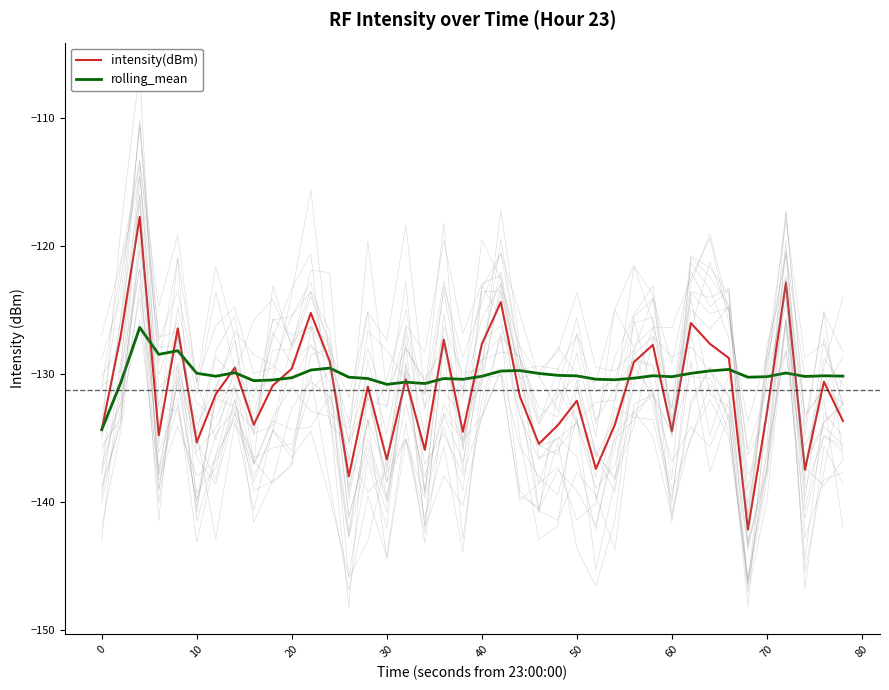

What is the maximum value shown in the chart?

-117.7